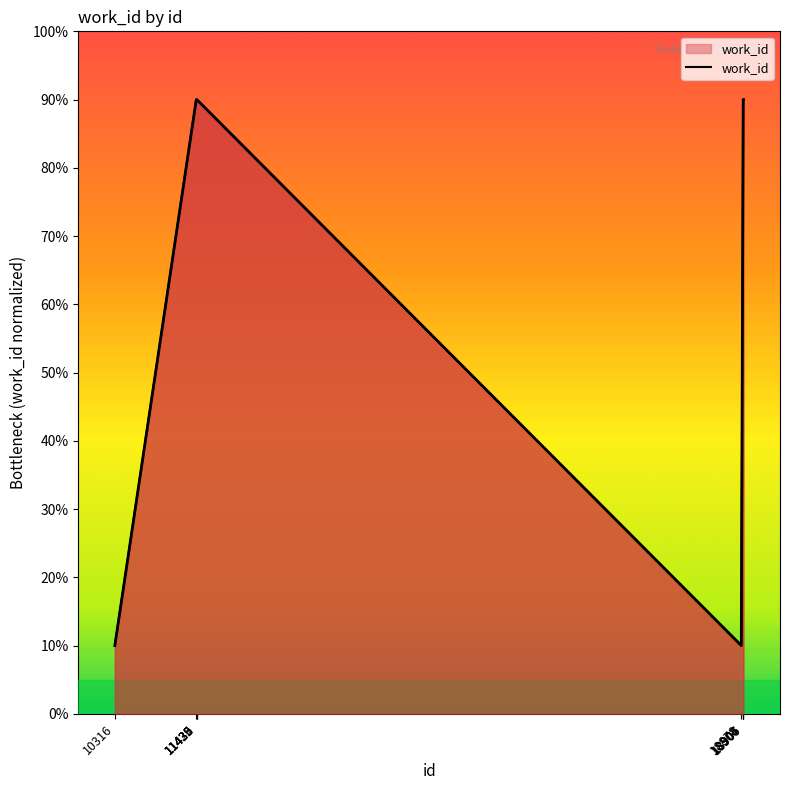

How many lines are shown in the chart?

1